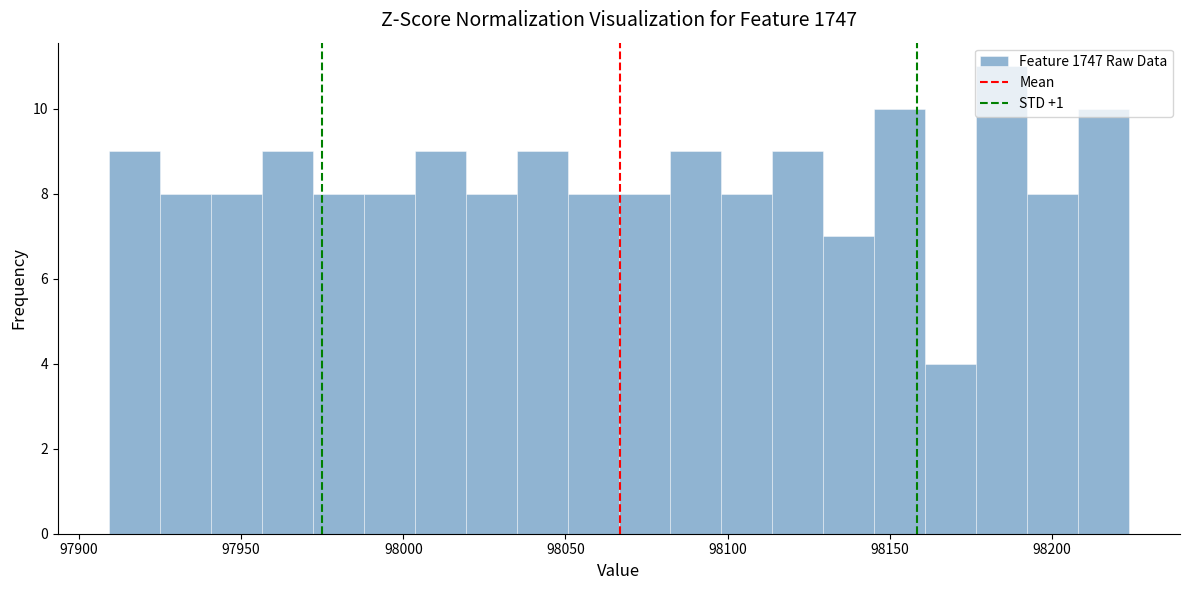

Read against the x-axis, roughly where is the centre of the tallest bar?

98185